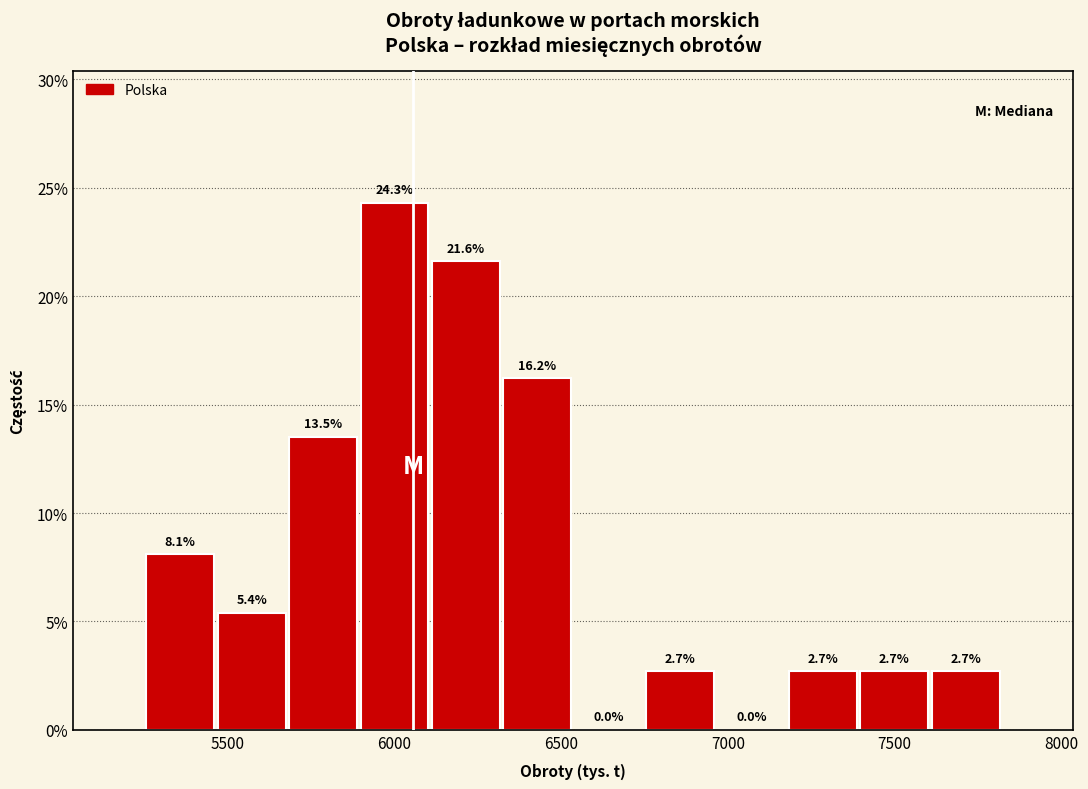

Reading left to right, transcribe this chart: for each bar, give the range it covers on the x-axis and its height. The bar edges are not printed on the chart, so give them approximately, as read against the axis.

5250 to 5450: 8.1
5450 to 5700: 5.4
5700 to 5900: 13.5
5900 to 6100: 24.3
6100 to 6300: 21.6
6300 to 6550: 16.2
6550 to 6750: 0.0
6750 to 6950: 2.7
6950 to 7200: 0.0
7200 to 7400: 2.7
7400 to 7600: 2.7
7600 to 7800: 2.7